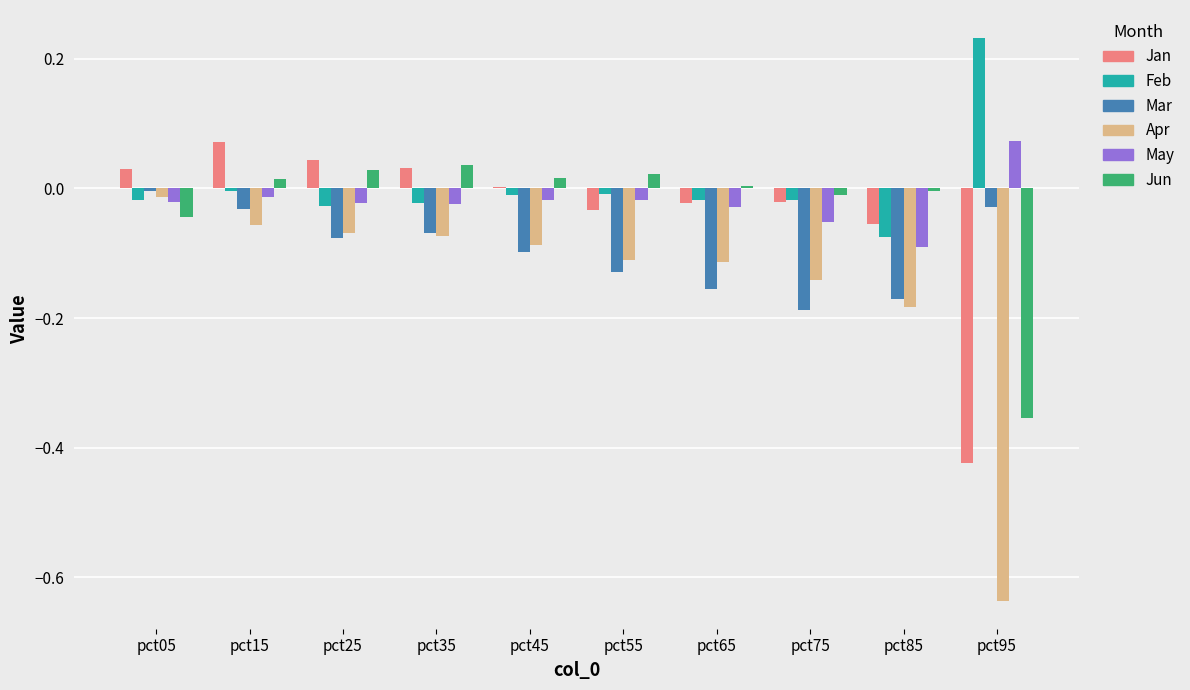

The Apr series shows -0.1 at pct75. True or false?

True